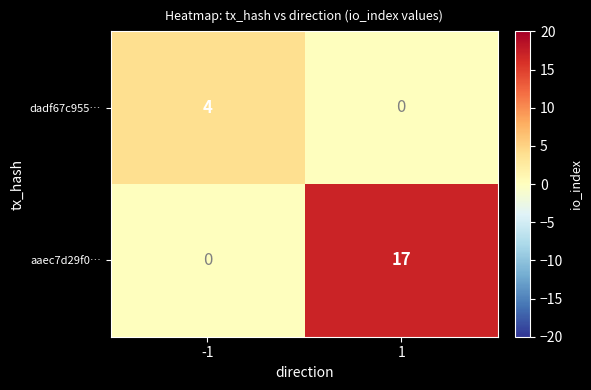

Which series changed the most between -1 and 1?

aaec7d29f0…